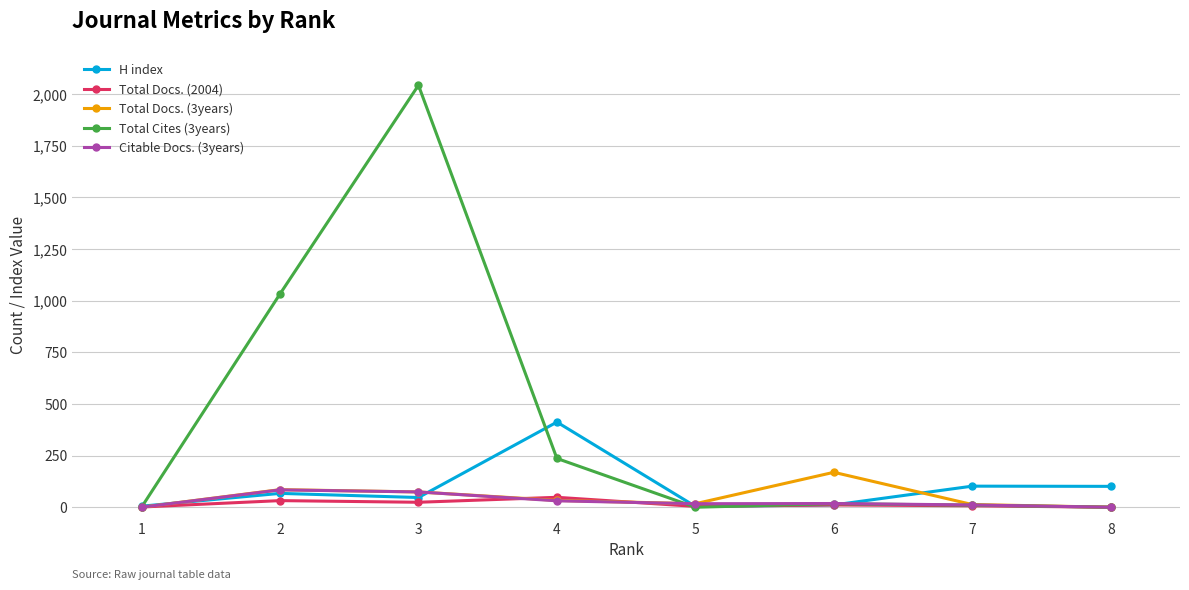

Is the value of Total Docs. (3years) at 6 greater than the value of Total Docs. (2004) at 7?

Yes